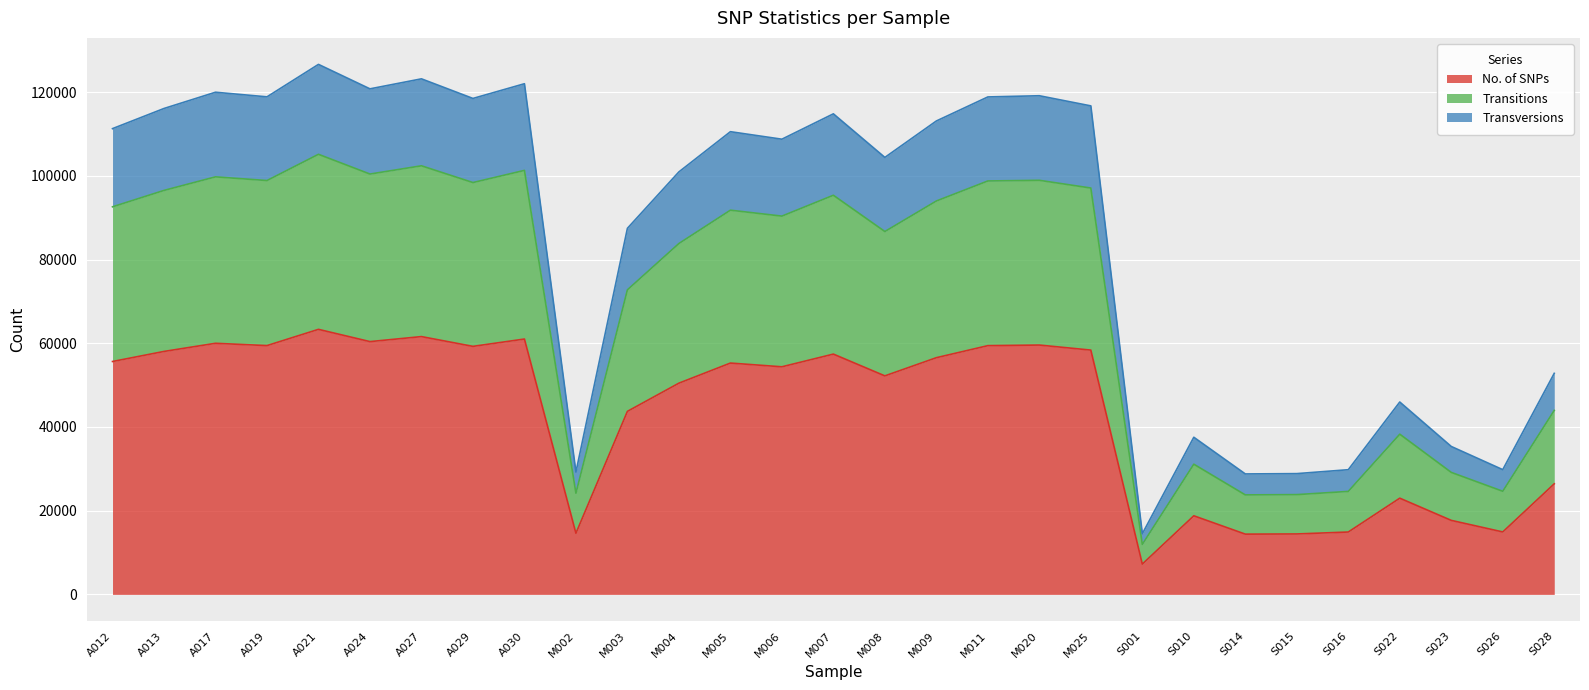

Reading left to right, what are all the values shown in this chart?

No. of SNPs: A012=55639	A013=58044	A017=59989	A019=59438	A021=63319	A024=60391	A027=61589	A029=59254	A030=61007	M002=14606	M003=43730	M004=50464	M005=55266	M006=54373	M007=57407	M008=52205	M009=56548	M011=59424	M020=59568	M025=58363	S001=7244	S010=18781	S014=14398	S015=14440	S016=14903	S022=22989	S023=17683	S026=14921	S028=26420
Transitions: A012=92593	A013=96510	A017=99750	A019=98870	A021=105137	A024=100421	A027=102390	A029=98388	A030=101294	M002=24175	M003=72761	M004=83826	M005=91789	M006=90370	M007=95354	M008=86689	M009=93983	M011=98768	M020=98925	M025=97079	S001=11952	S010=31106	S014=23772	S015=23839	S016=24604	S022=38274	S023=29145	S026=24635	S028=43956
Transversions: A012=111270	A013=116084	A017=119967	A019=118864	A021=126618	A024=120774	A027=123165	A029=118482	A030=121996	M002=29224	M003=87461	M004=100935	M005=110540	M006=108746	M007=114806	M008=104395	M009=113097	M011=118842	M020=119127	M025=116705	S001=14495	S010=37543	S014=28780	S015=28855	S016=29790	S022=45960	S023=35340	S026=29802	S028=52809